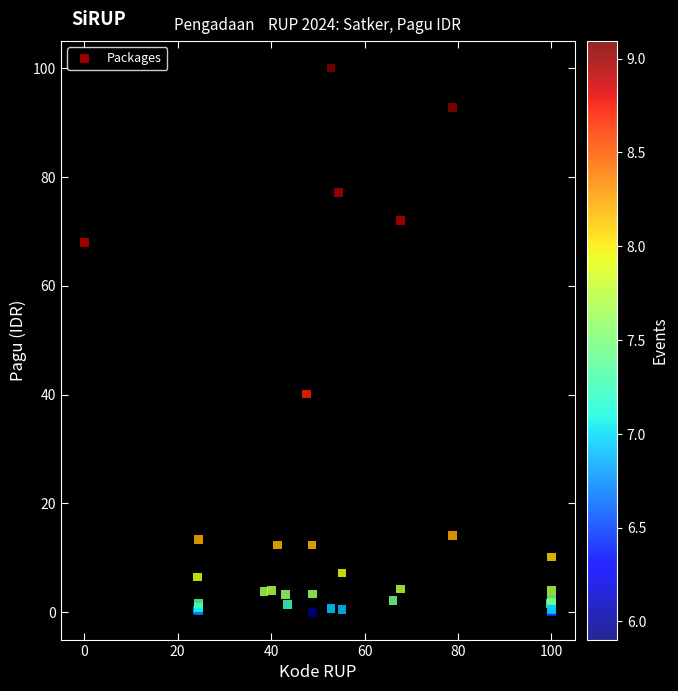

What Y value in the scatter plot is closest to 50?

40.1